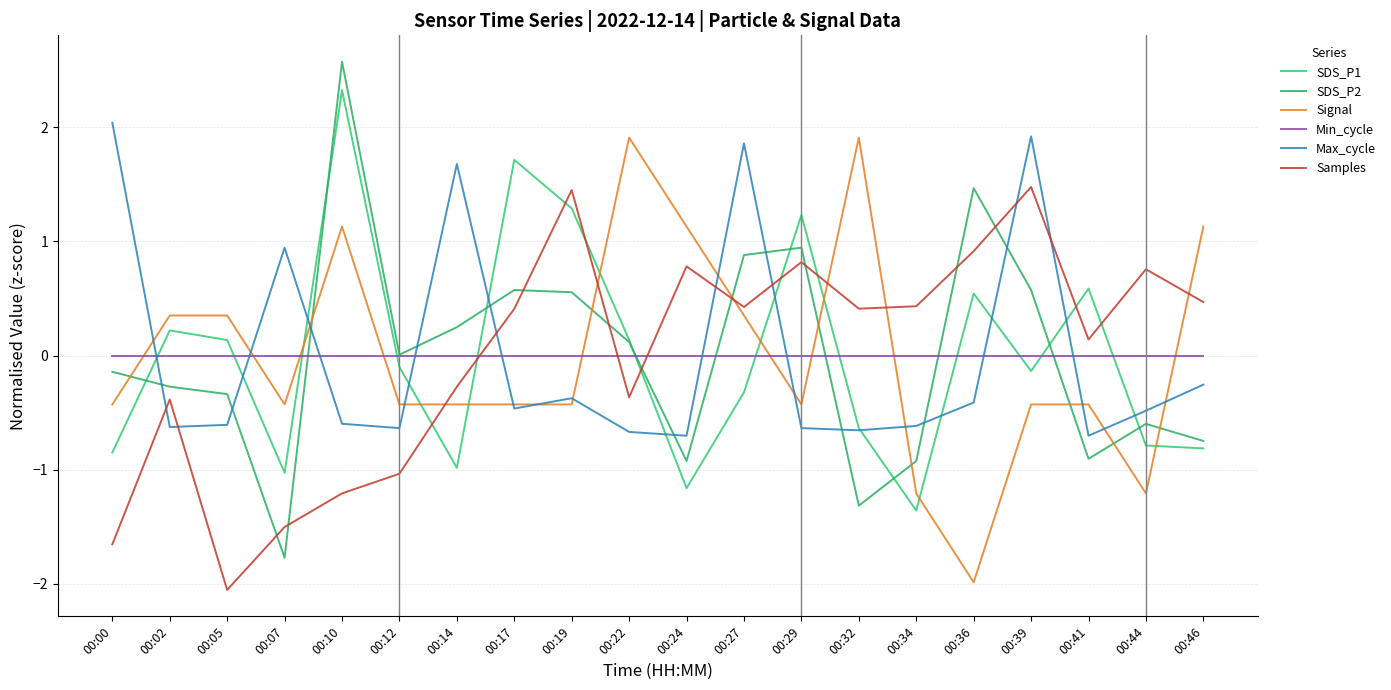

How many lines are shown in the chart?

6